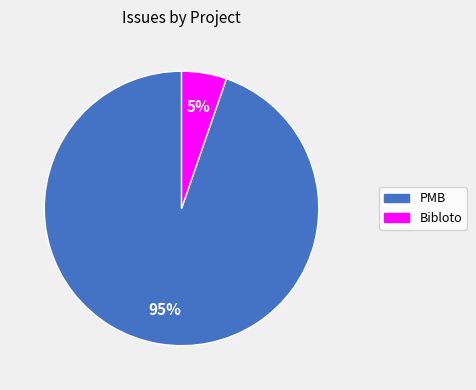

Count the number of slices in the pie.

2